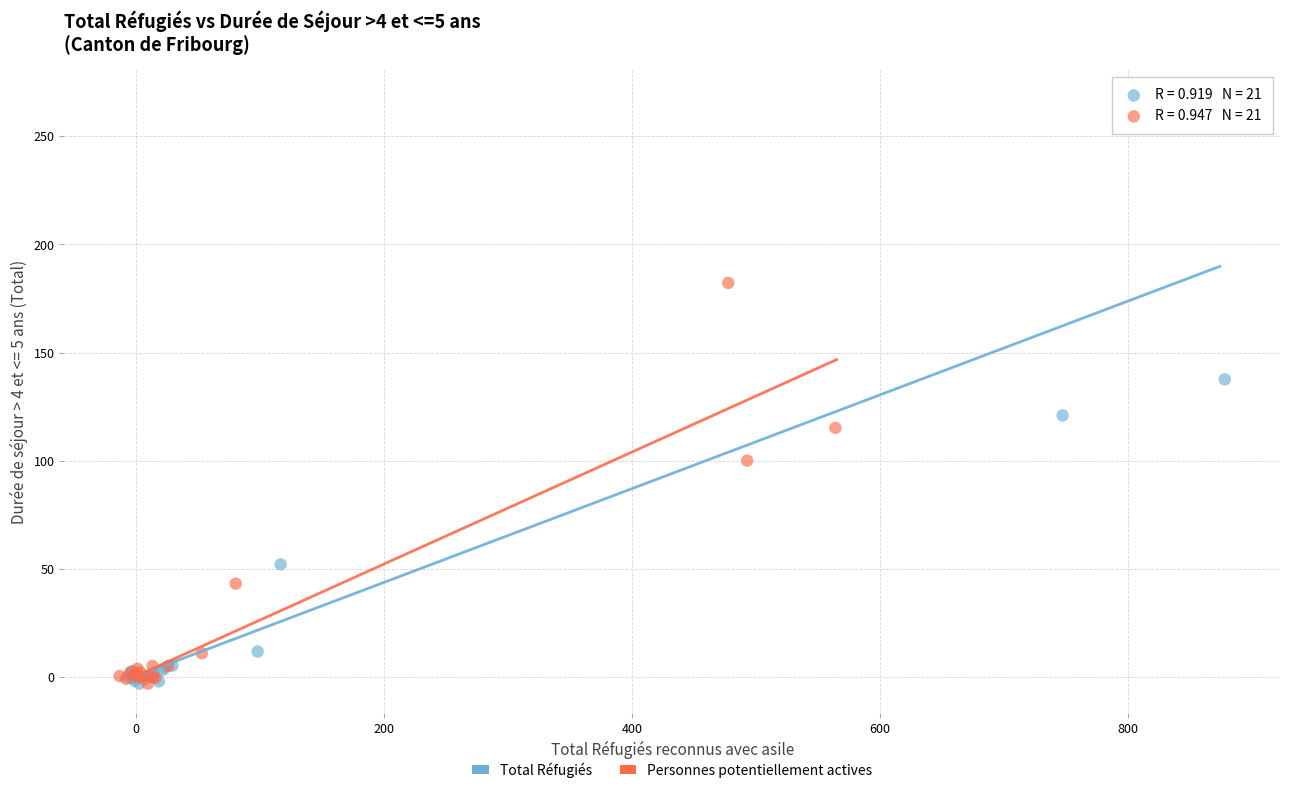

Which series has the largest Y range (max minus min)?

Total Réfugiés